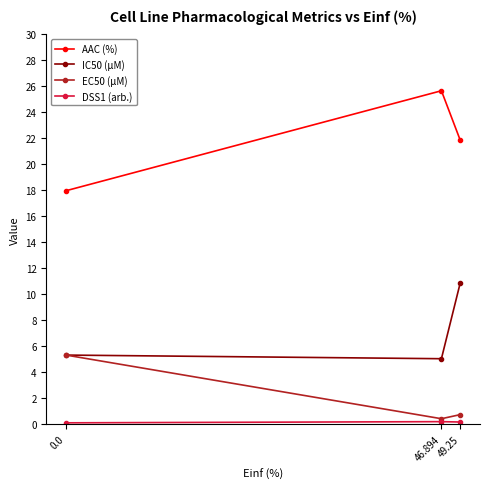

What is the maximum value shown in the chart?

25.7